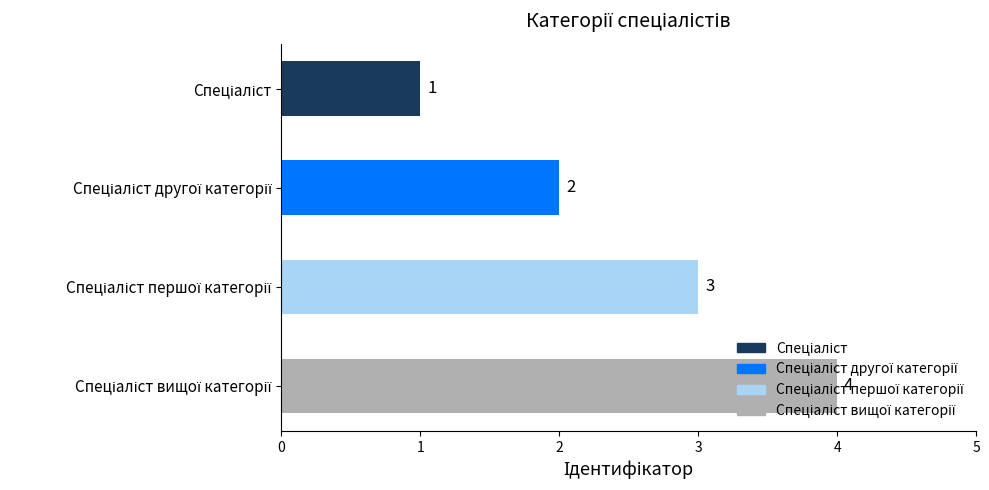

What is the value of the 3rd bar from the top?

3